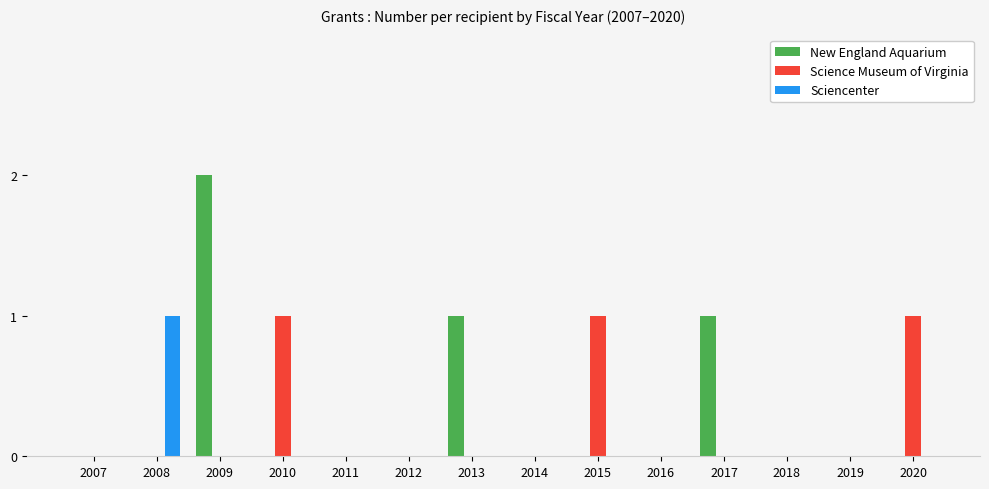

Reading left to right, transcribe all the data shown in this chart.

New England Aquarium: 2007=0	2008=0	2009=2	2010=0	2011=0	2012=0	2013=1	2014=0	2015=0	2016=0	2017=1	2018=0	2019=0	2020=0
Science Museum of Virginia: 2007=0	2008=0	2009=0	2010=1	2011=0	2012=0	2013=0	2014=0	2015=1	2016=0	2017=0	2018=0	2019=0	2020=1
Sciencenter: 2007=0	2008=1	2009=0	2010=0	2011=0	2012=0	2013=0	2014=0	2015=0	2016=0	2017=0	2018=0	2019=0	2020=0